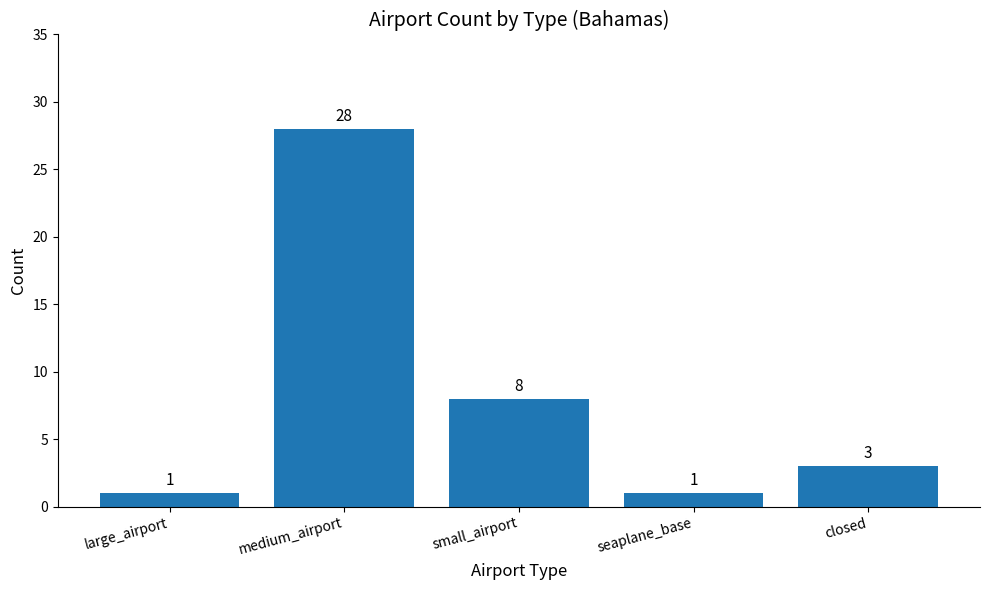

How many bars are there in total?

5